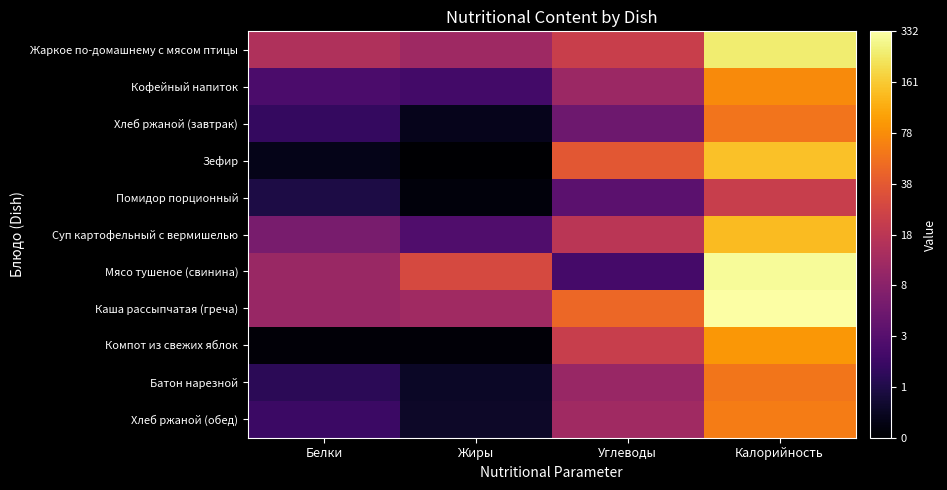

Reading left to right, transcribe all the data shown in this chart.

Жаркое по-домашнему с мясом птицы: Белки=2.8	Жиры=2.5	Углеводы=3.1	Калорийность=5.5
Кофейный напиток: Белки=1.3	Жиры=1.2	Углеводы=2.5	Калорийность=4.3
Хлеб ржаной (завтрак): Белки=1.0	Жиры=0.3	Углеводы=1.8	Калорийность=4.0
Зефир: Белки=0.3	Жиры=0.1	Углеводы=3.6	Калорийность=5.0
Помидор порционный: Белки=0.7	Жиры=0.2	Углеводы=1.6	Калорийность=3.1
Суп картофельный с вермишелью: Белки=2.0	Жиры=1.4	Углеводы=2.9	Калорийность=4.9
Мясо тушеное (свинина): Белки=2.4	Жиры=3.4	Углеводы=1.3	Калорийность=5.7
Каша рассыпчатая (греча): Белки=2.4	Жиры=2.5	Углеводы=3.9	Калорийность=5.8
Компот из свежих яблок: Белки=0.1	Жиры=0.1	Углеводы=3.1	Калорийность=4.5
Батон нарезной: Белки=0.9	Жиры=0.4	Углеводы=2.4	Калорийность=4.1
Хлеб ржаной (обед): Белки=1.1	Жиры=0.5	Углеводы=2.5	Калорийность=4.2